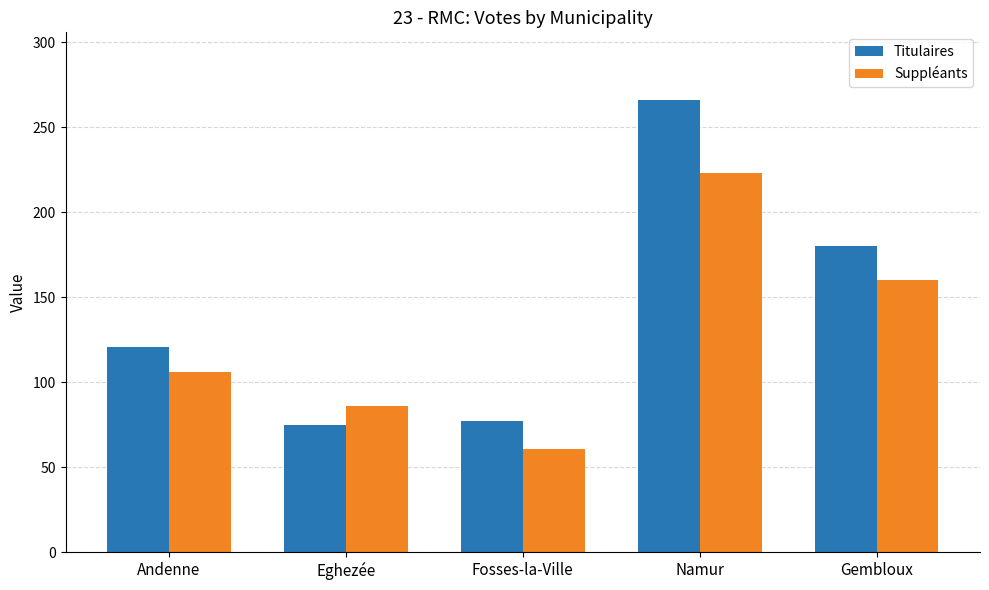

What is the total value across all series at Eghezée?

161